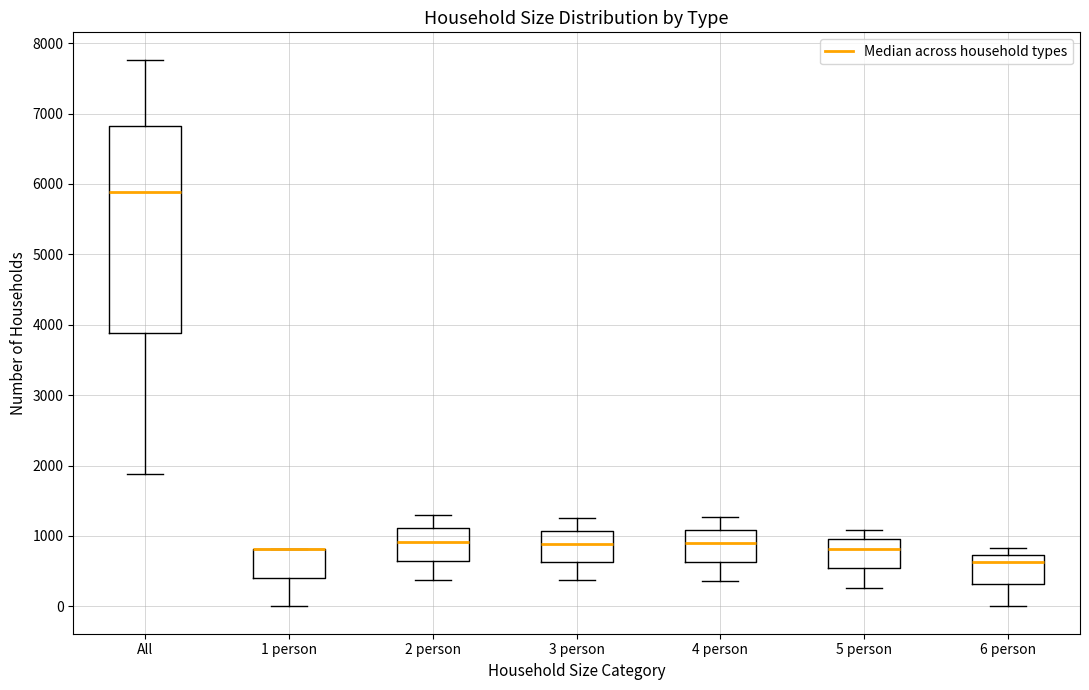

Reading left to right, read every box against the y-axis: the position of its median line, the range the box covers, and the ends of its whiskers. The values are not printed on the chart, so give them approximately, as read against the axis.

All: median 5900, box 3900 to 6800, whiskers 1900 to 7800
1 person: median 800 (drawn on the box's upper edge), box 400 to 800, whiskers 0 to 800
2 person: median 900, box 600 to 1100, whiskers 400 to 1300
3 person: median 900, box 600 to 1100, whiskers 400 to 1300
4 person: median 900, box 600 to 1100, whiskers 400 to 1300
5 person: median 800, box 500 to 1000, whiskers 300 to 1100
6 person: median 600, box 300 to 700, whiskers 0 to 800